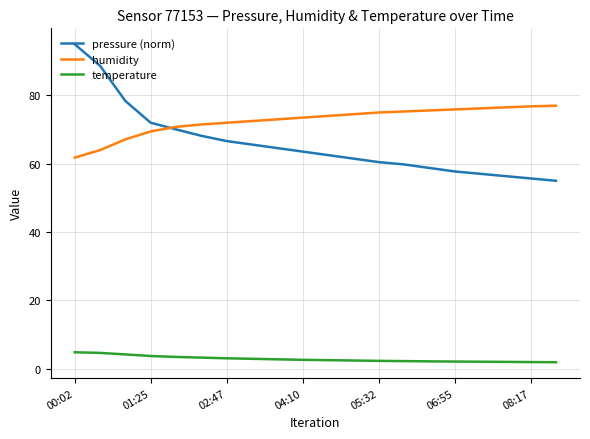

What are all the series names shown in the legend?

pressure (norm), humidity, temperature